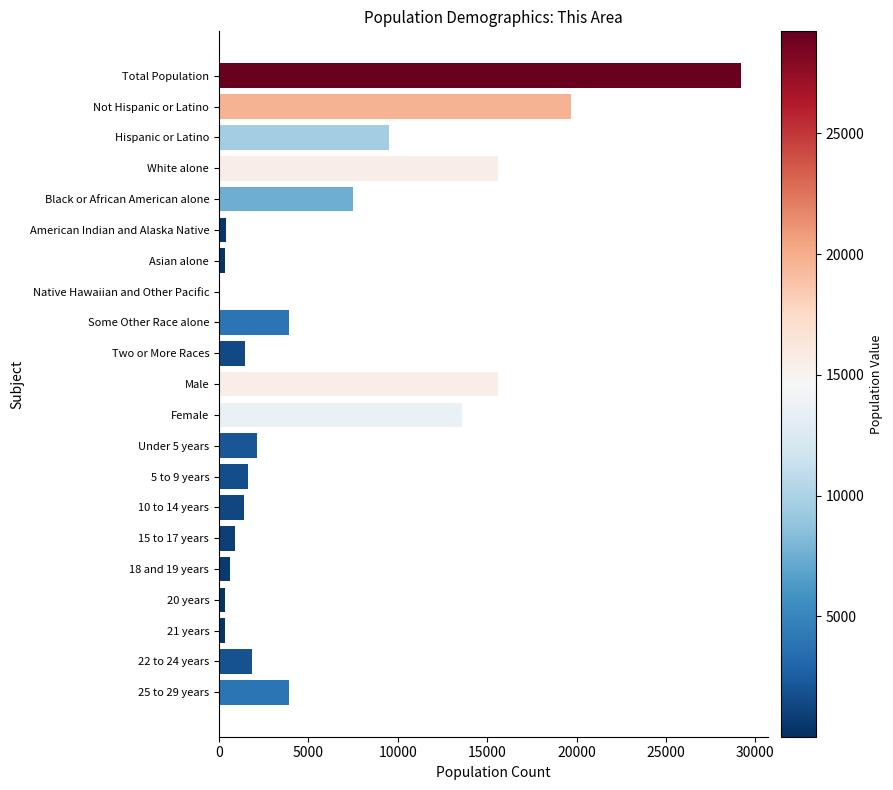

What is the change in value from Hispanic or Latino to 25 to 29 years?

-5578